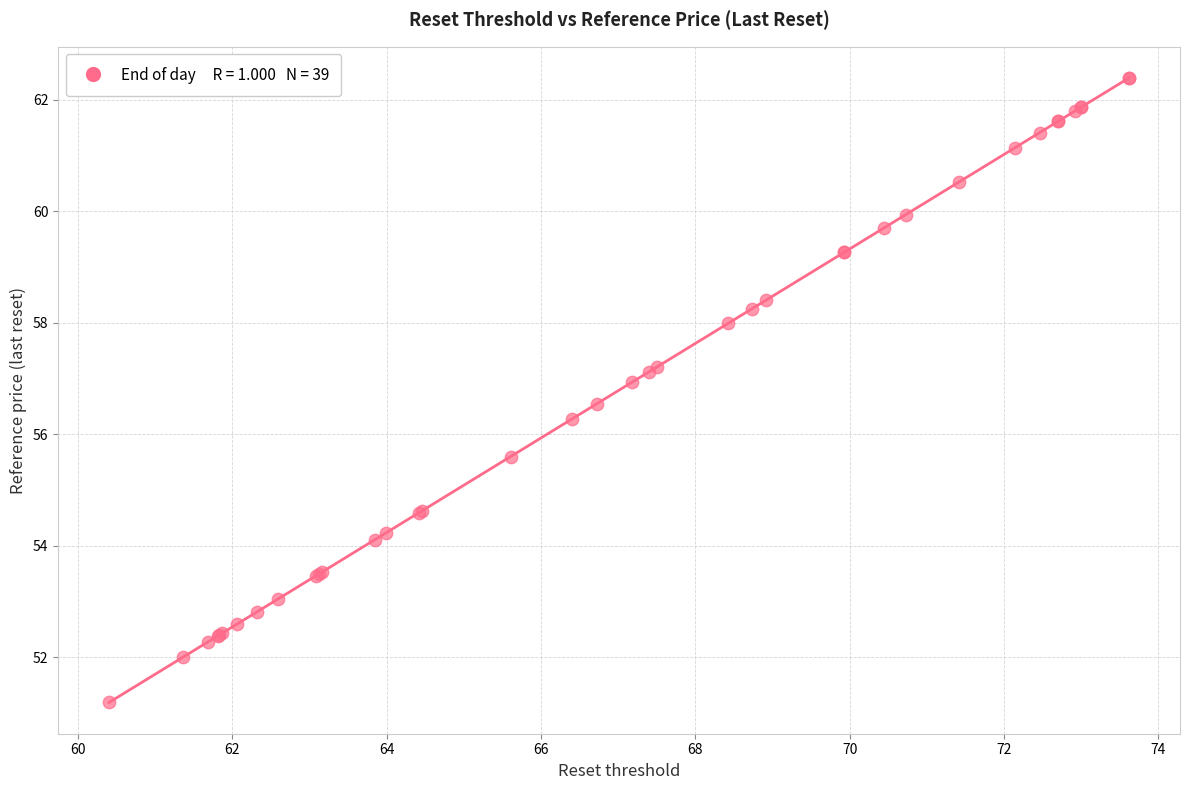

What Y value in the scatter plot is closest to 56?

56.3